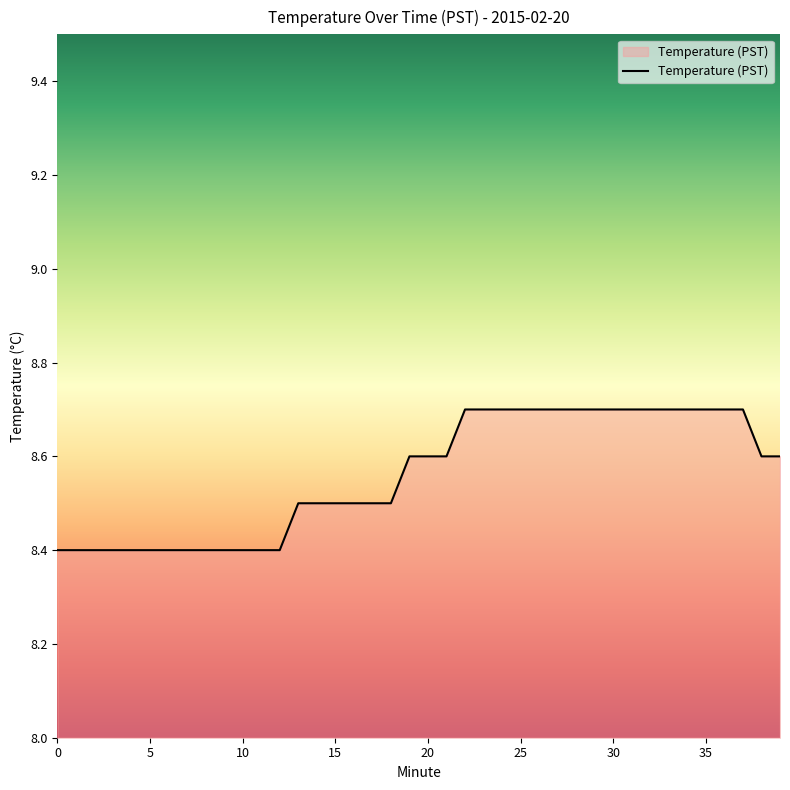

What is the minimum value shown in the chart?

8.4